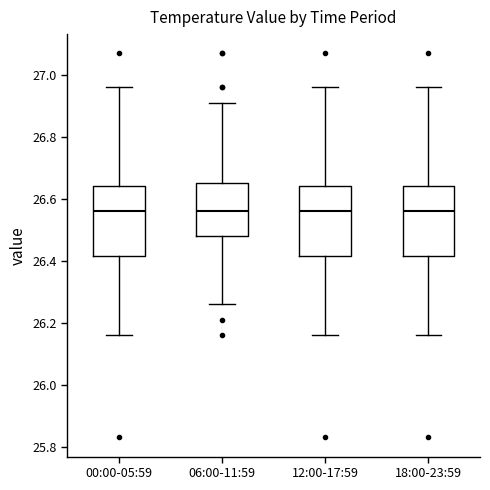

Where does the median line of the box for 18:00-23:59 sit on the y-axis? The values are not printed on the chart, so give them approximately, as read against the axis.

26.56